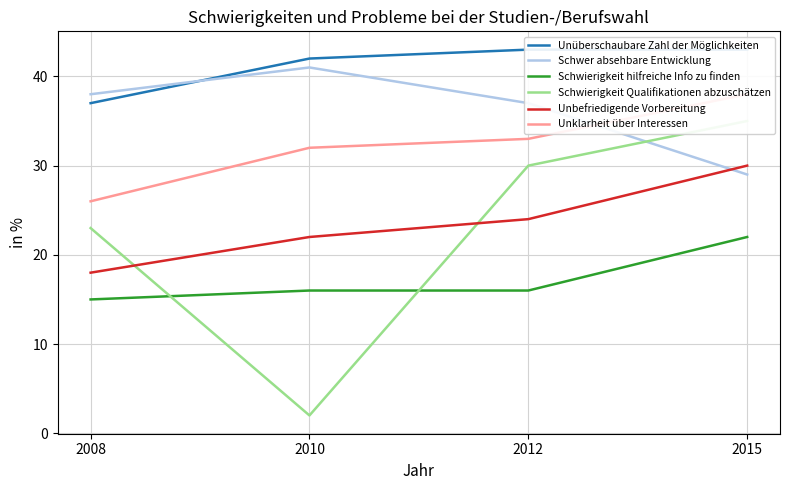

Reading left to right, transcribe all the data shown in this chart.

Unüberschaubare Zahl der Möglichkeiten: 2008=37	2010=42	2012=43	2015=43
Schwer absehbare Entwicklung: 2008=38	2010=41	2012=37	2015=29
Schwierigkeit hilfreiche Info zu finden: 2008=15	2010=16	2012=16	2015=22
Schwierigkeit Qualifikationen abzuschätzen: 2008=23	2010=2	2012=30	2015=35
Unbefriedigende Vorbereitung: 2008=18	2010=22	2012=24	2015=30
Unklarheit über Interessen: 2008=26	2010=32	2012=33	2015=38